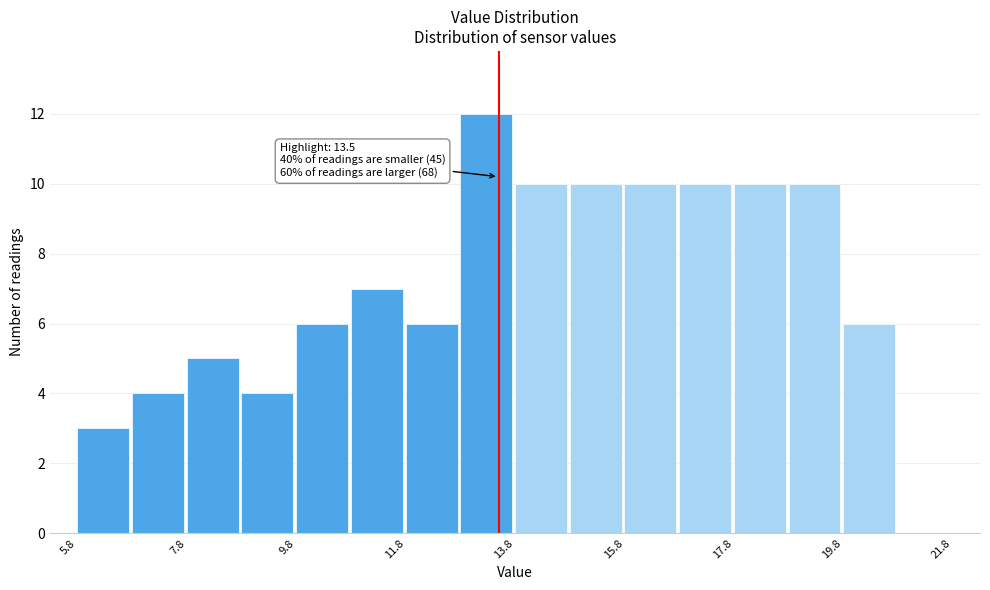

Which range on the x-axis has the tallest bar?

12.8 to 13.8